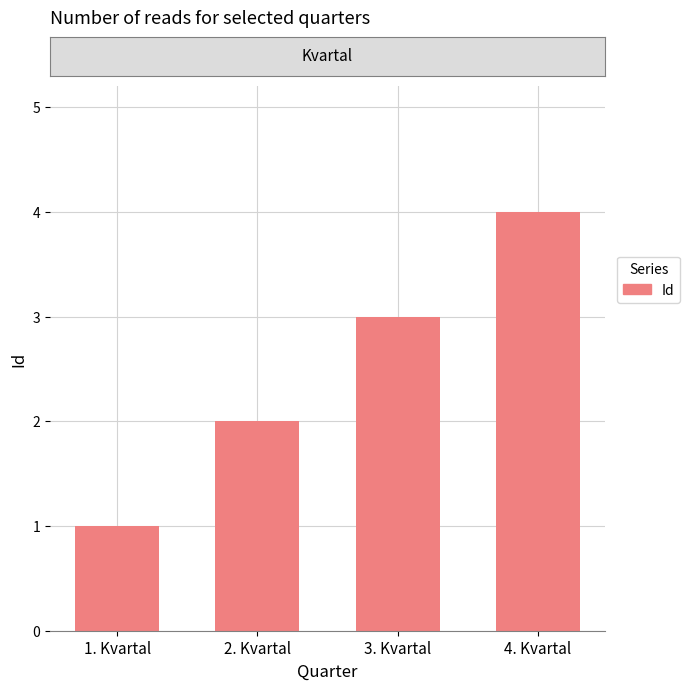

What position from the right is 1. Kvartal?

4